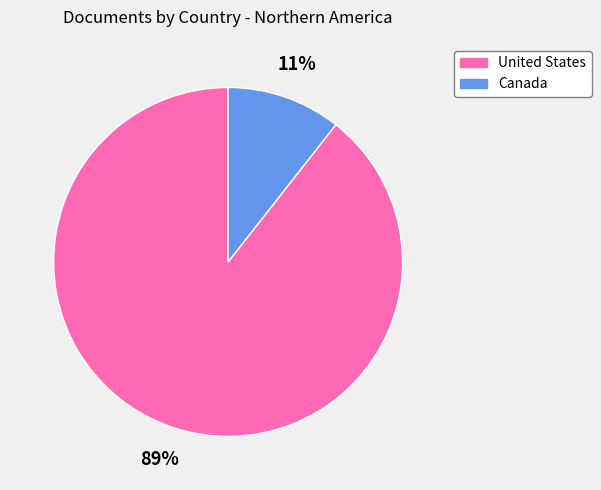

Is it true that United States is 89% of the pie?

True